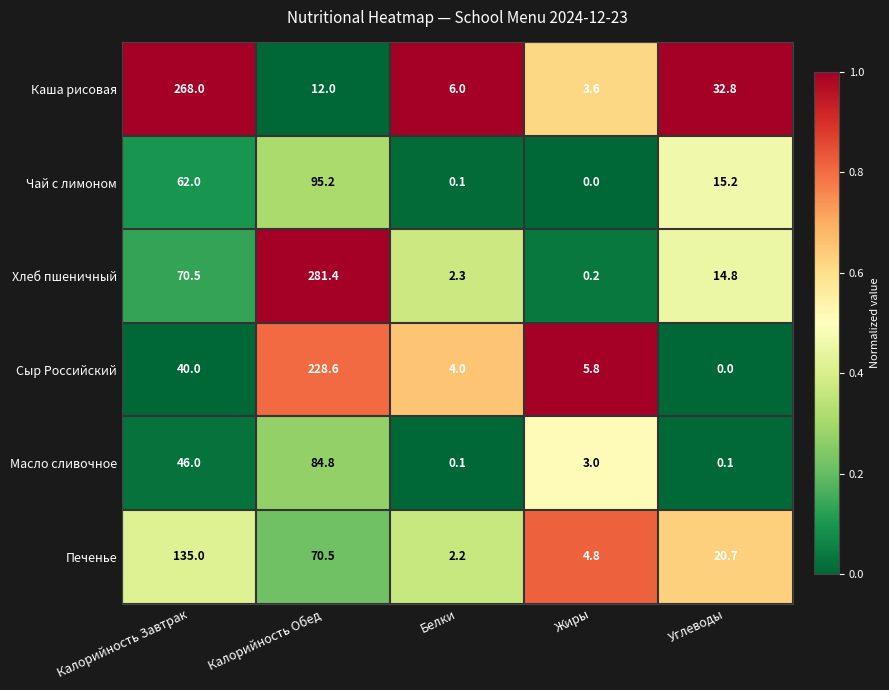

Rank the series by their maximum value, from highest to lowest.

Хлеб пшеничный, Каша рисовая, Сыр Российский, Печенье, Чай с лимоном, Масло сливочное